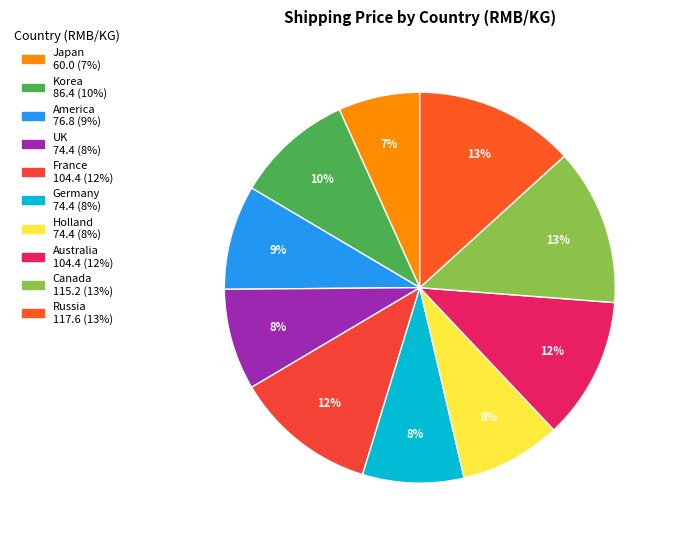

How much of the chart is everything except Germany?

91.6%